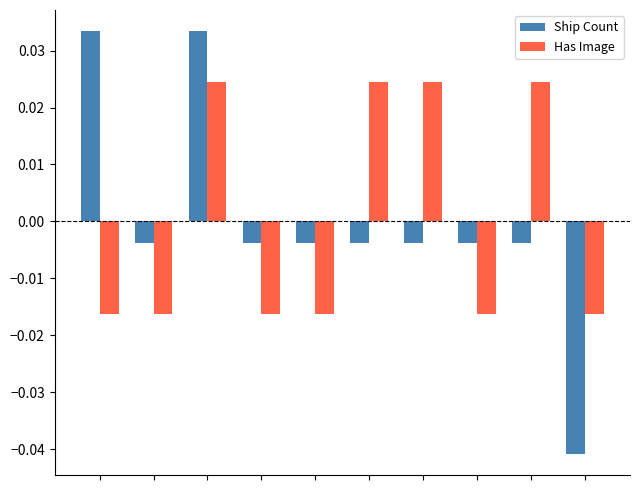

Which series has the widest spread of values?

Ship Count